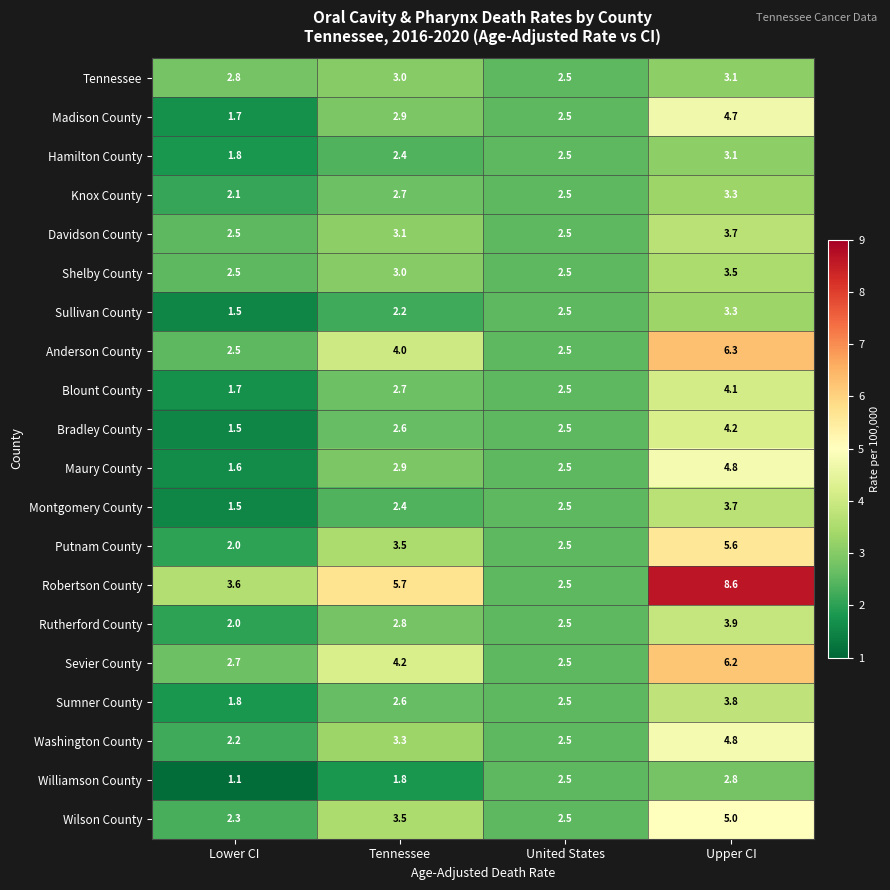

List the labels in order of Williamson County value, smallest first.

Lower CI, Tennessee, United States, Upper CI